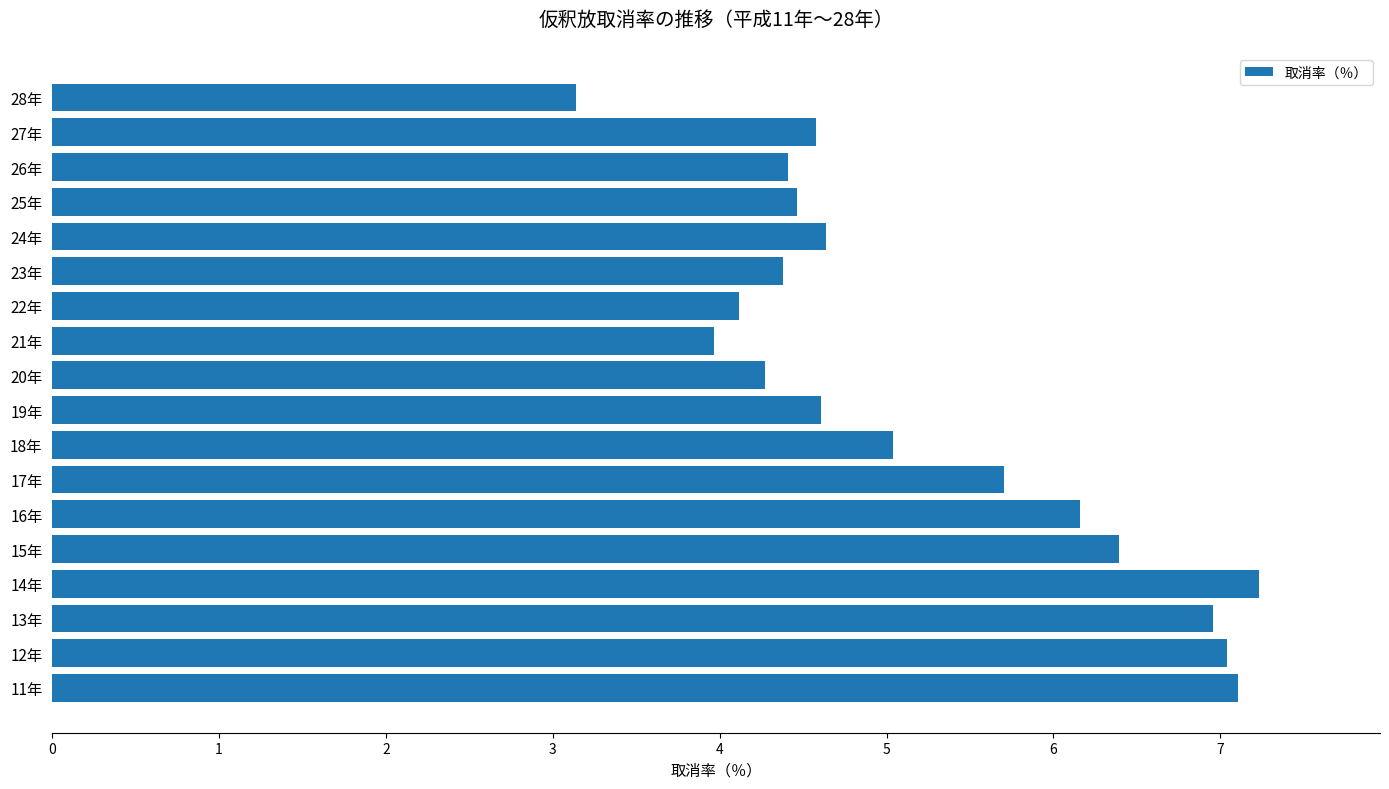

What is the smallest value displayed?

3.1